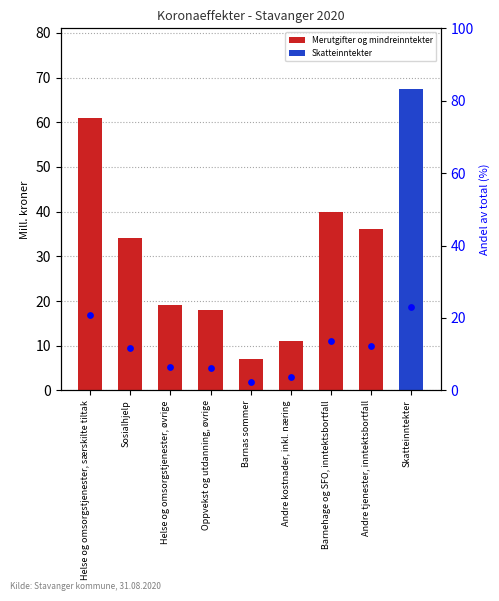

Approximately how many times larger is the value at Sosialhjelp compared to Skatteinntekter?

0.5